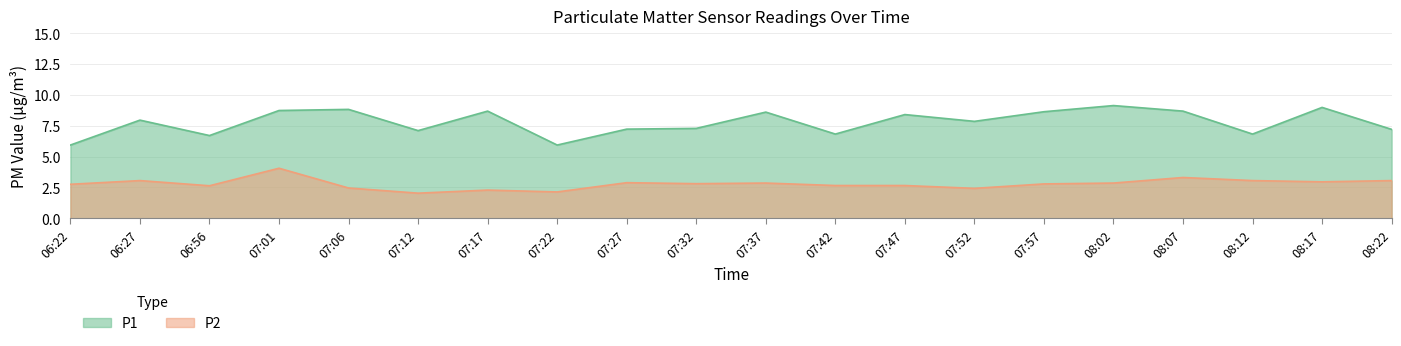

True or false: P2 has more than 2 interior local peaks.

True